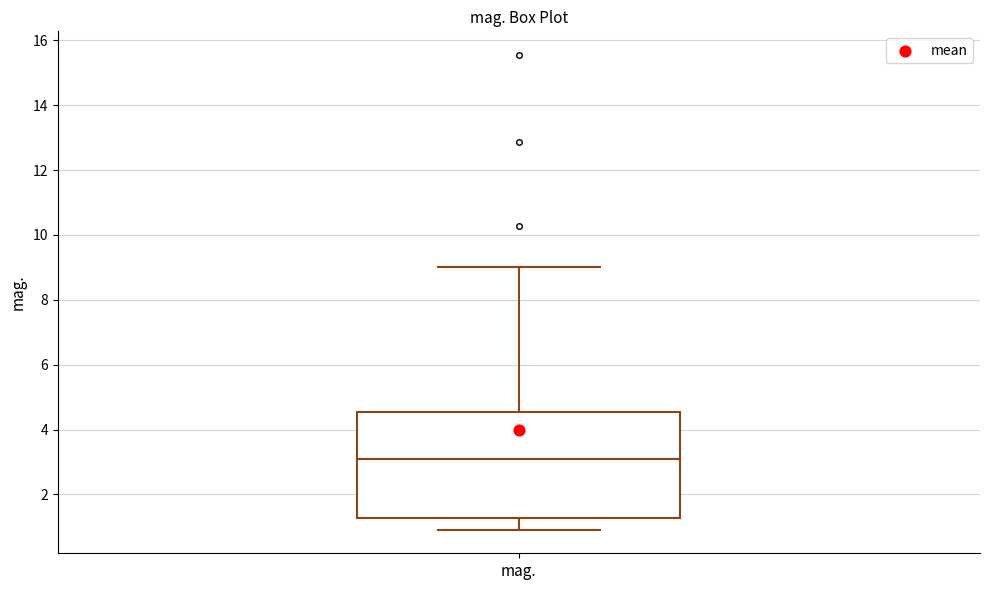

Where does the median line of the box for mag. sit on the y-axis? The values are not printed on the chart, so give them approximately, as read against the axis.

3.0